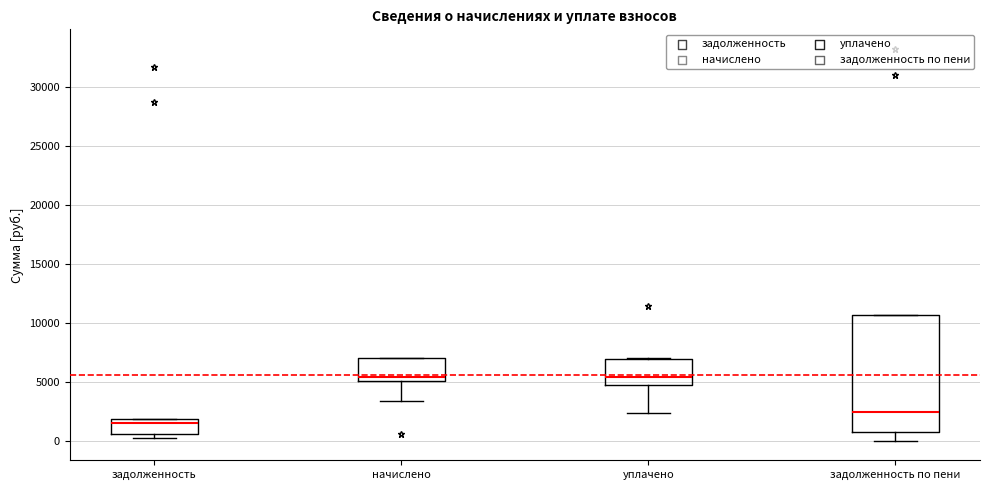

Which box is the tallest, from its lower edge to its upper edge?

задолженность по пени